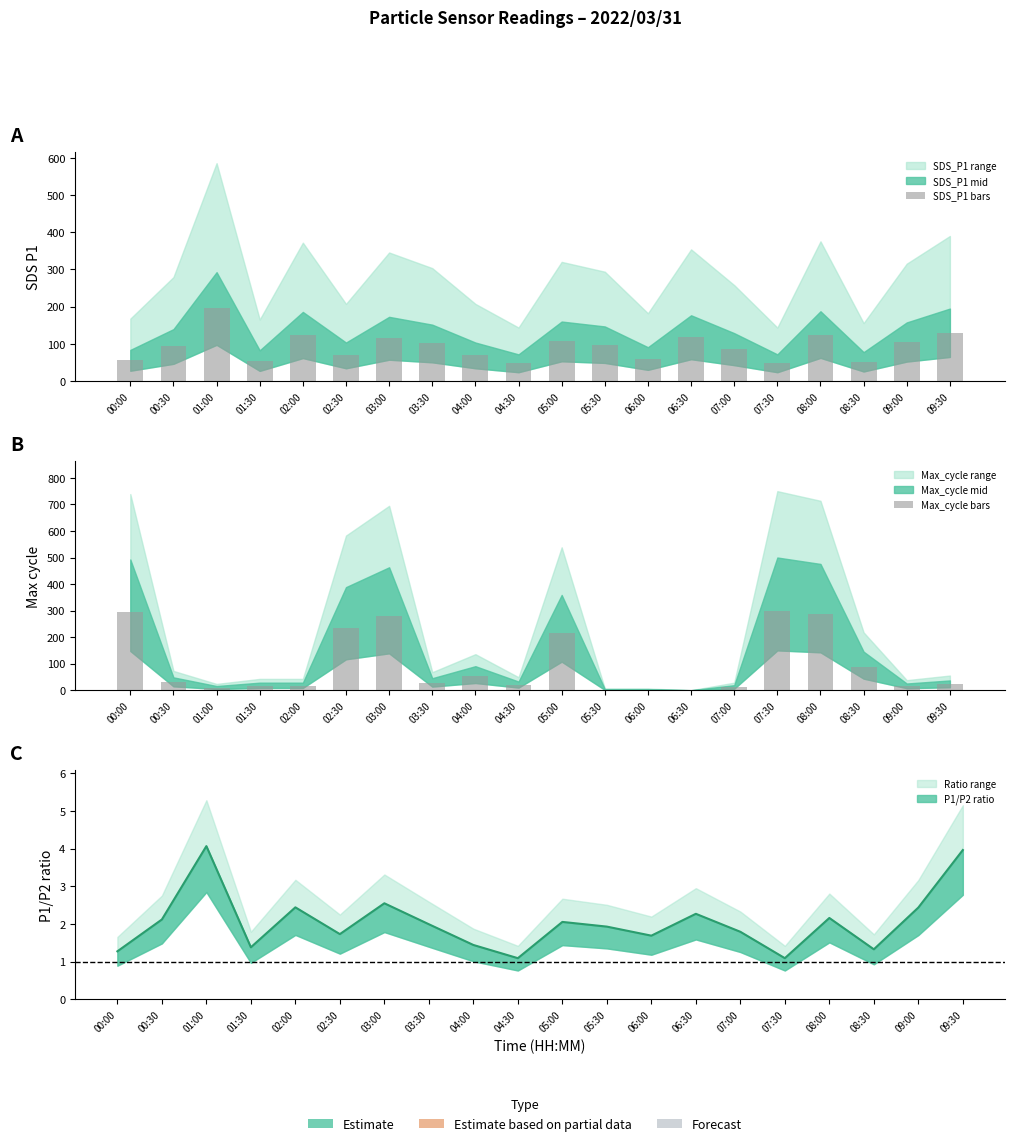

What is the maximum value for Max_cycle bars?

300.0